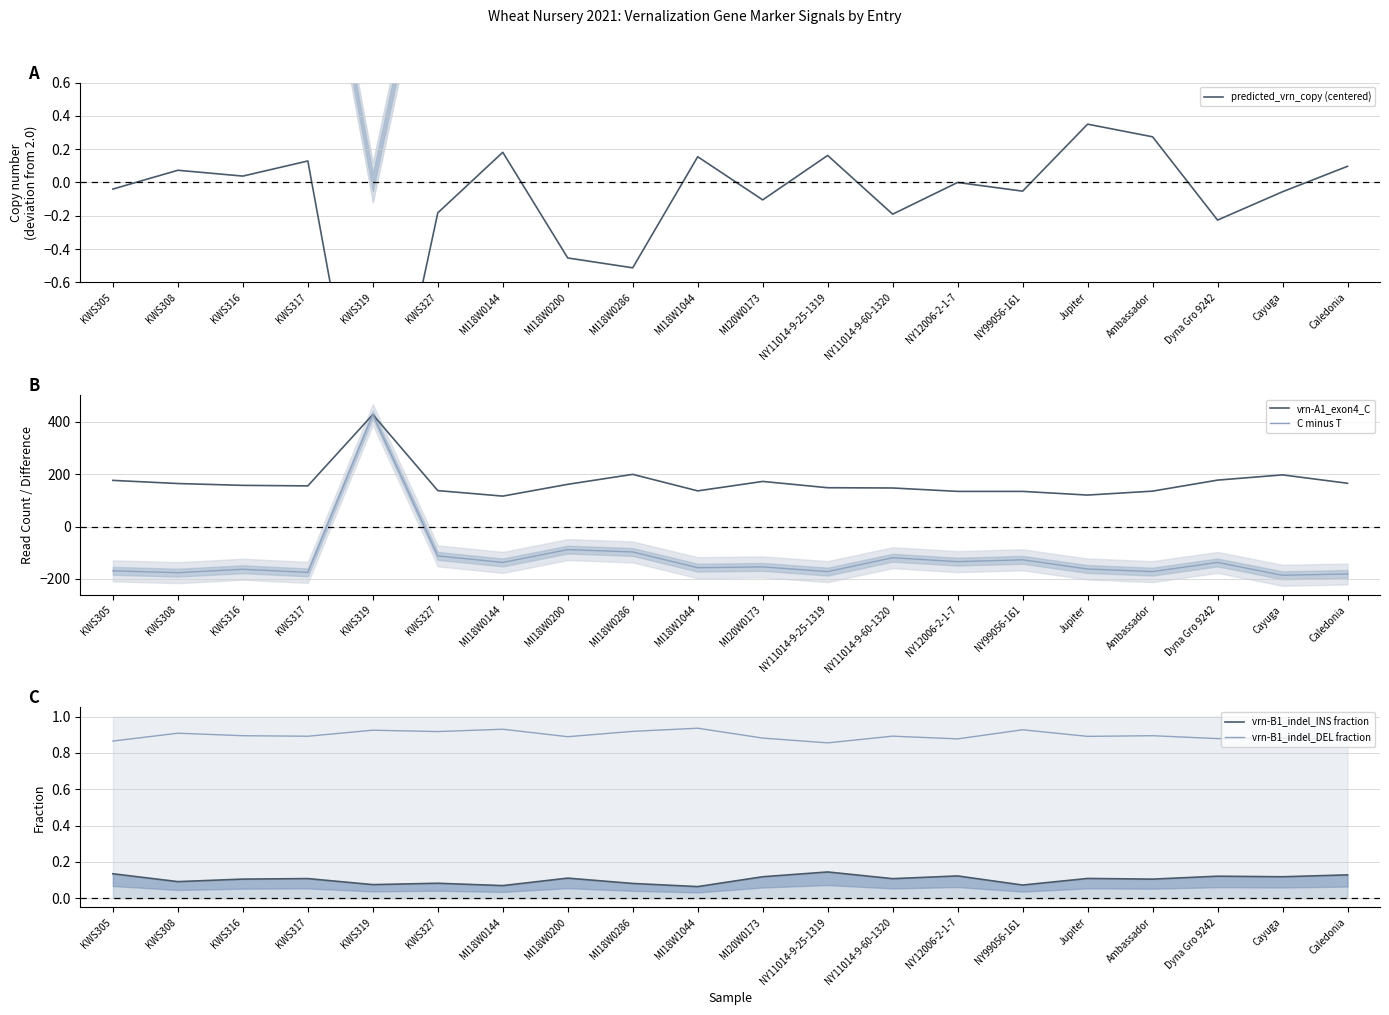

Which series changed the most between KWS305 and Dyna Gro 9242?

C minus T